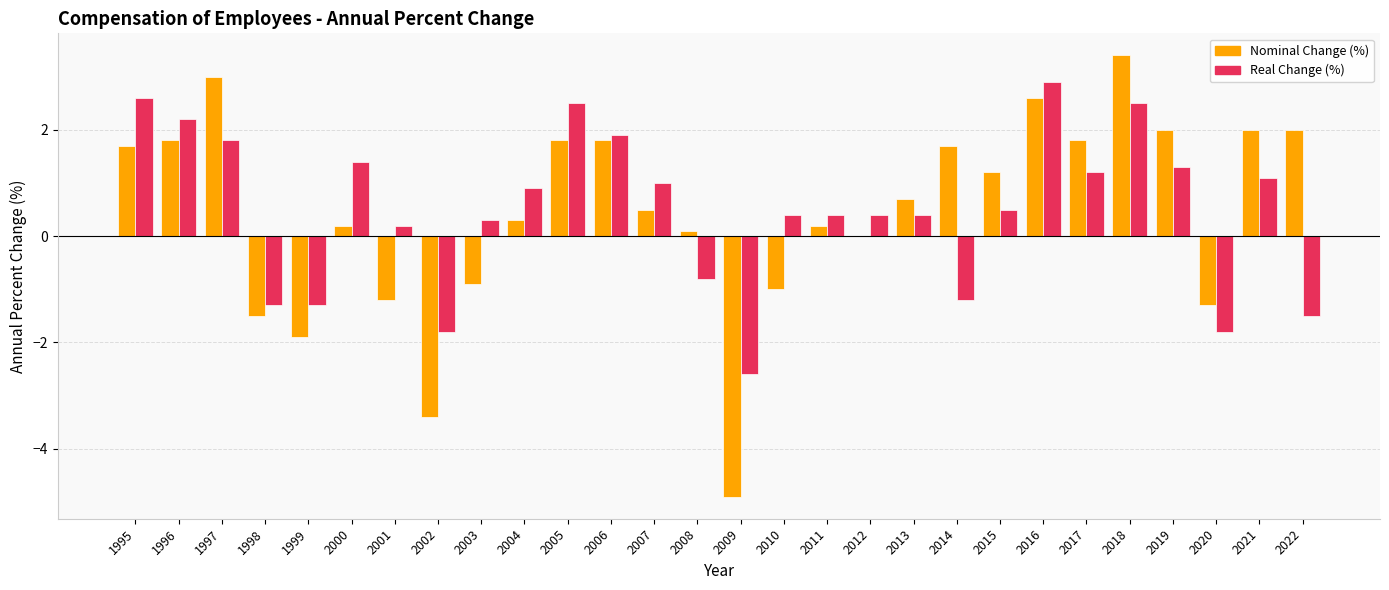

At which category is the sum across all series the highest?

2018